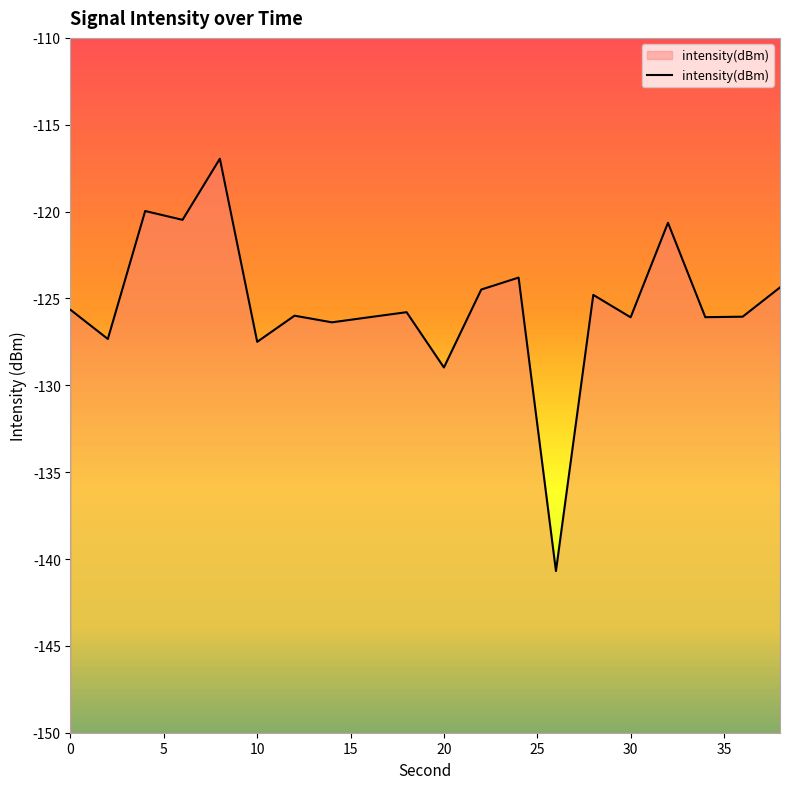

Which has a higher value, 38 or 24?

24